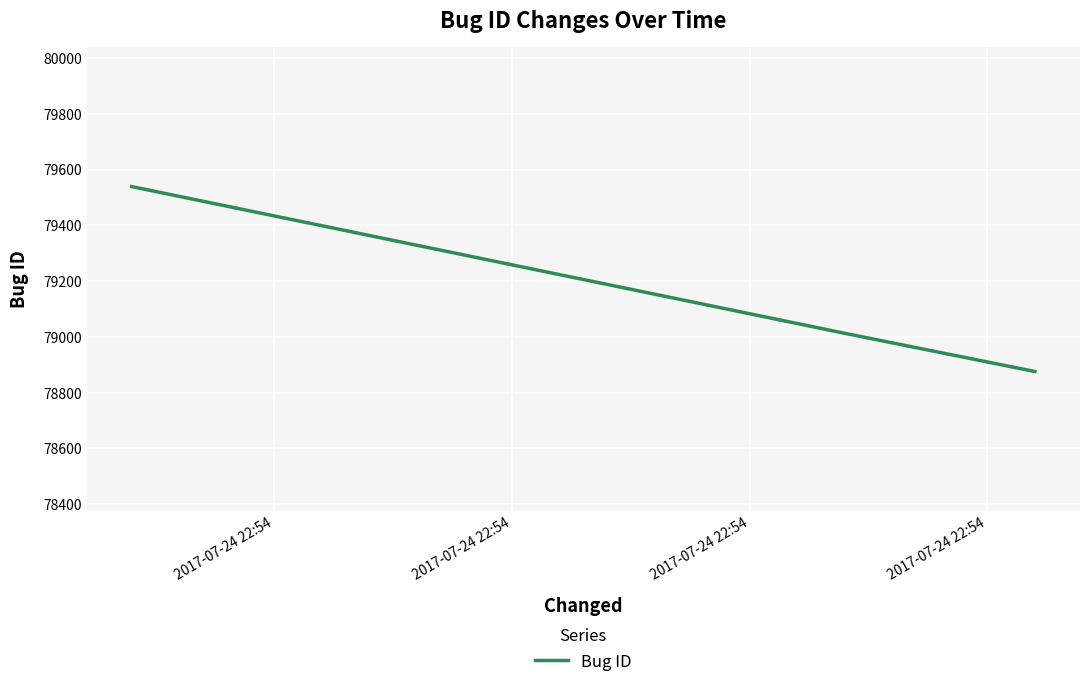

What is the average value?

79143